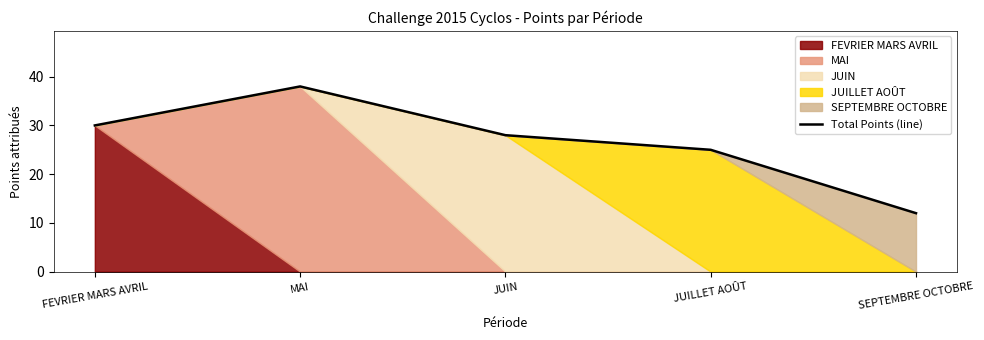

What is the average value?

27